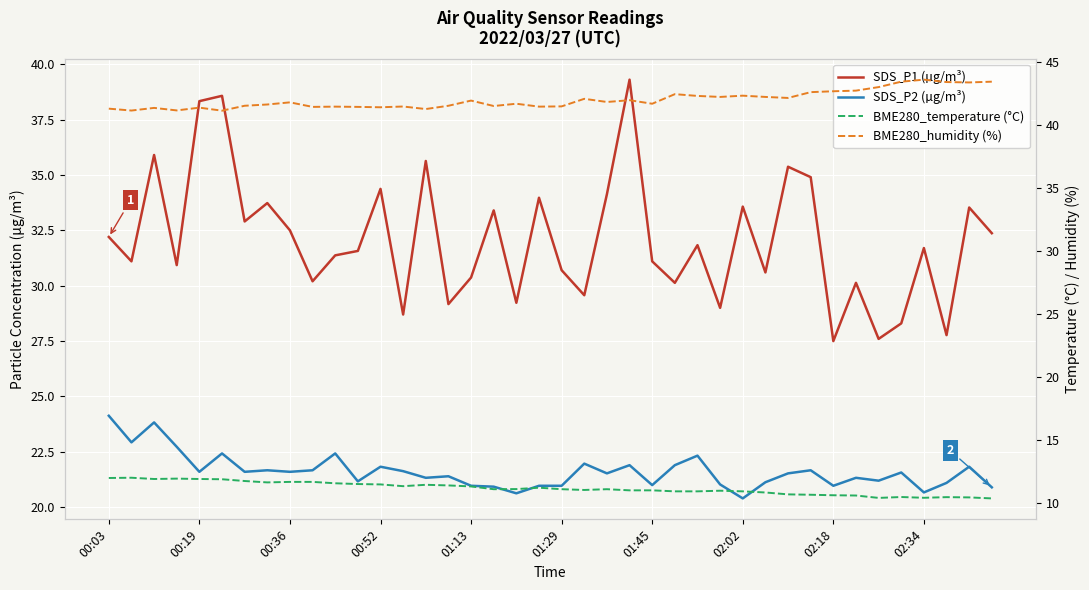

At how many categories does at least one series exceed 40?

40